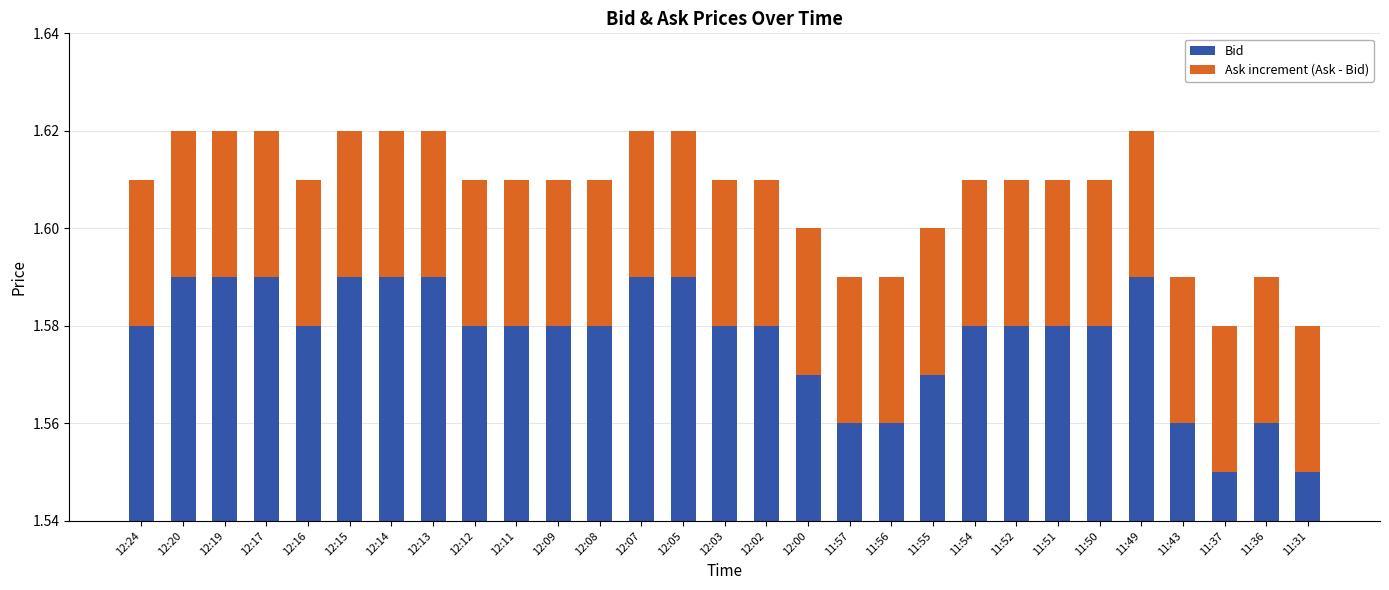

True or false: Bid has a value of 1.6 at 12:24.

True